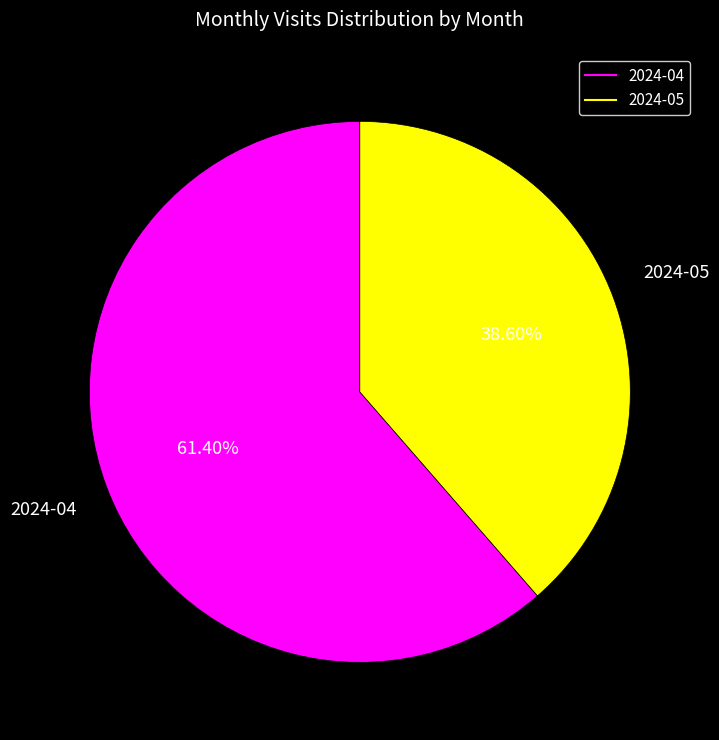

Rank the categories by value from highest to lowest.

2024-04, 2024-05